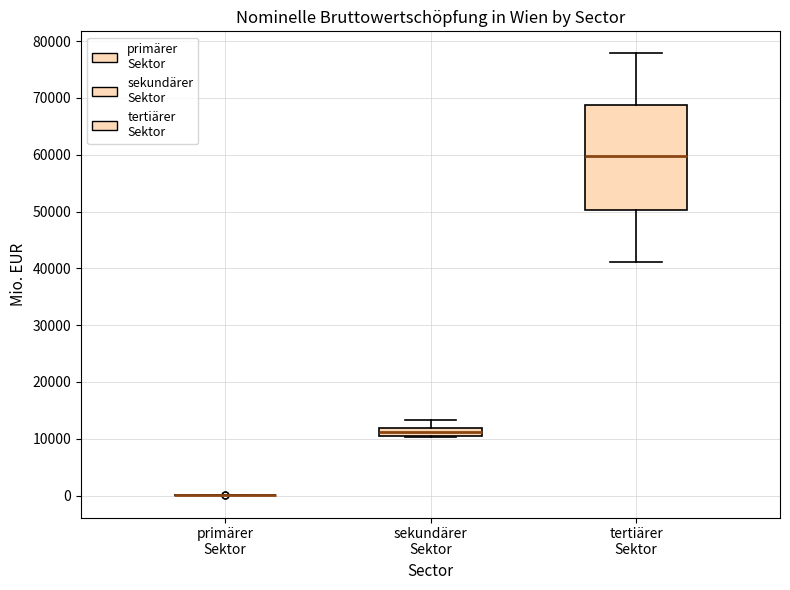

Which box is the tallest, from its lower edge to its upper edge?

tertiärer Sektor